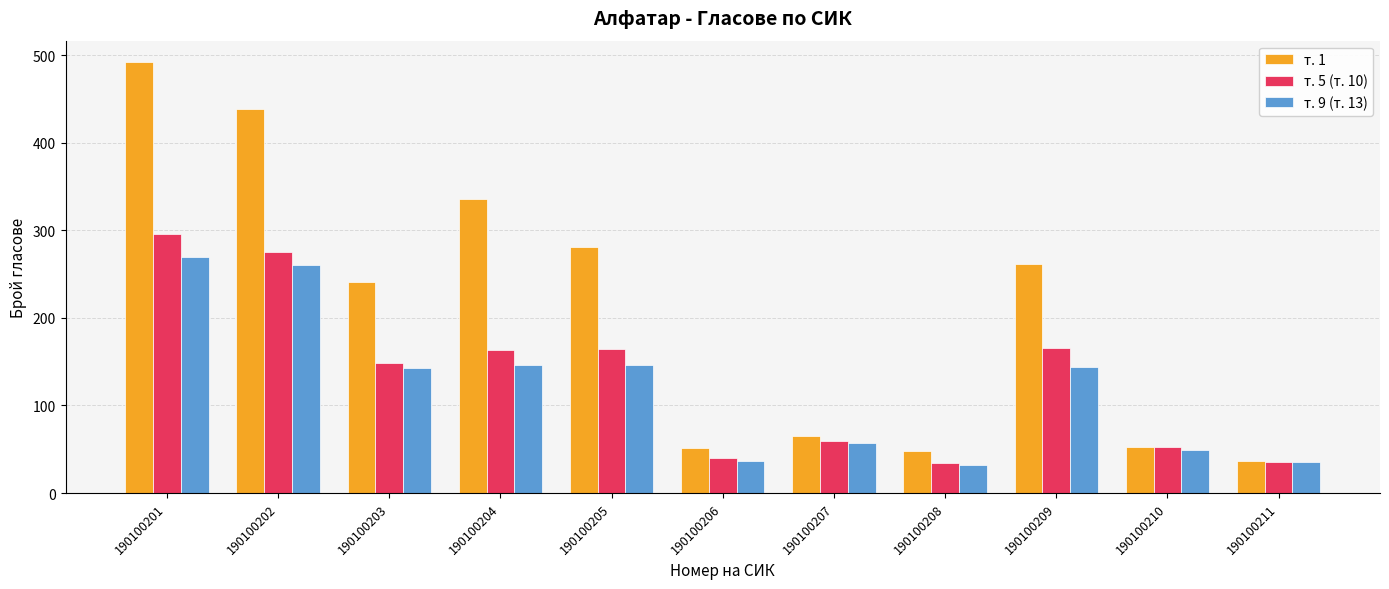

How many data points in т. 9 (т. 13) are less than 143?

5